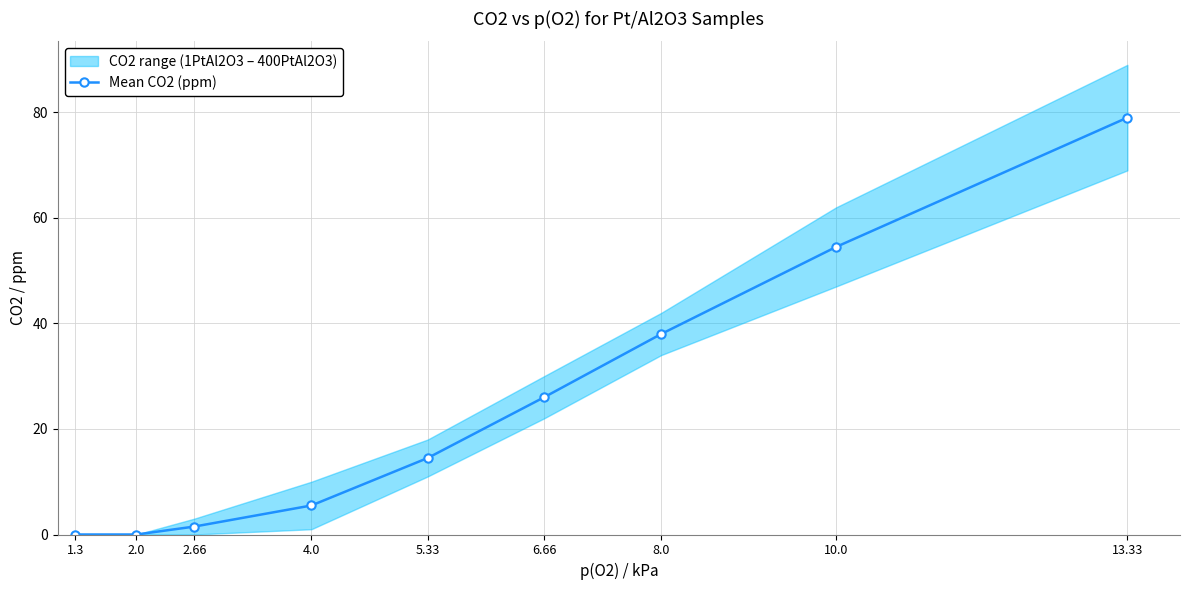

The chart shows a value of 5.5 at 4.0. True or false?

True